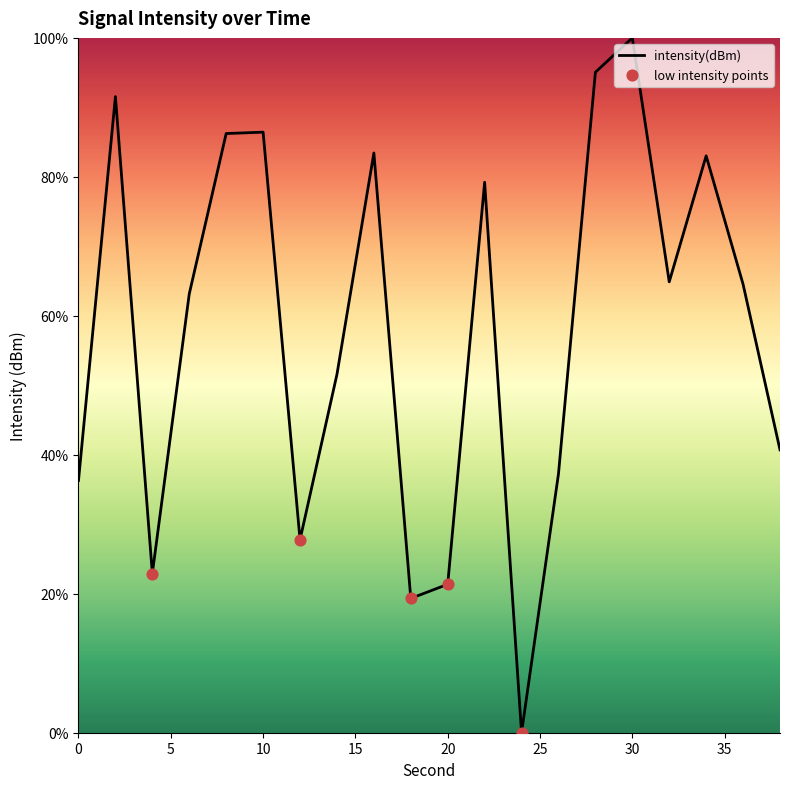

What is the maximum value shown in the chart?

100.0